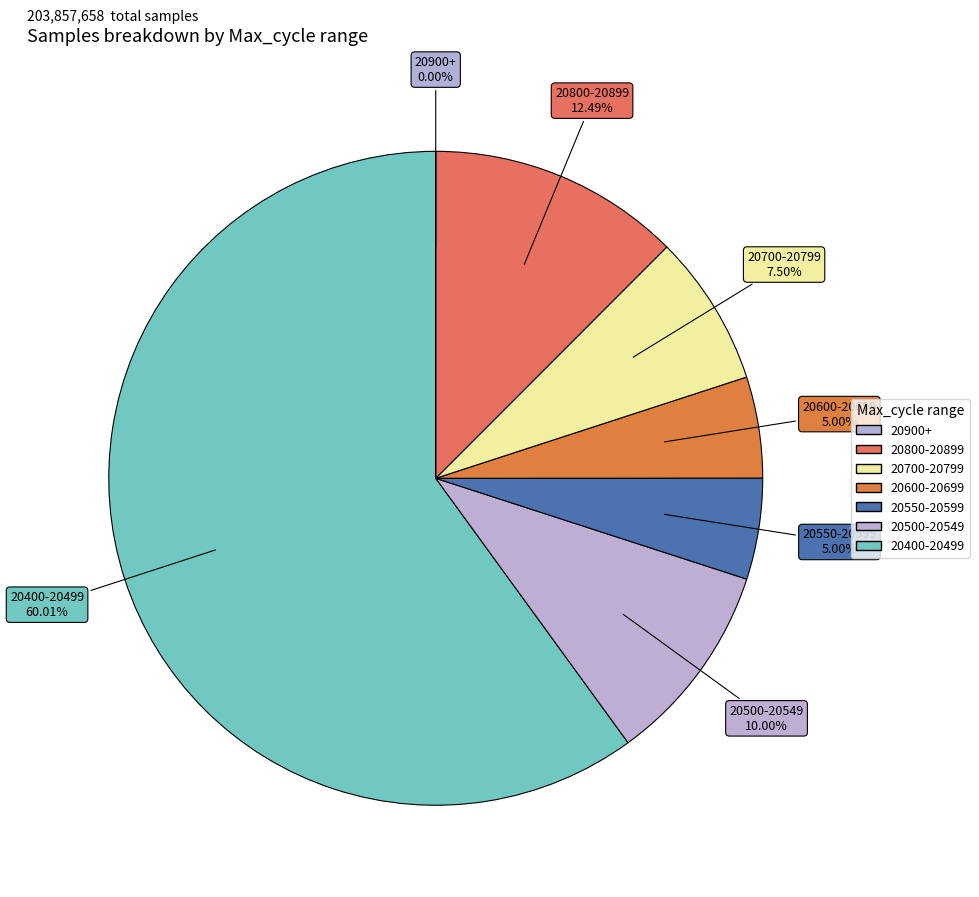

The 14 slice represents 14% of the pie. True or false?

False